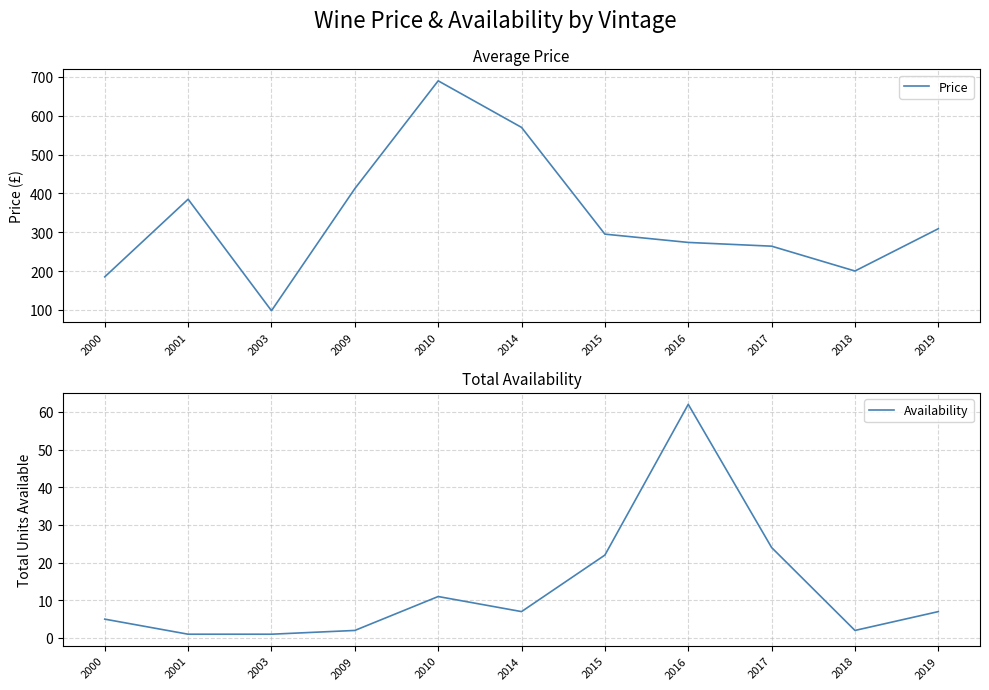

What is the sum of all Price values?

3681.6